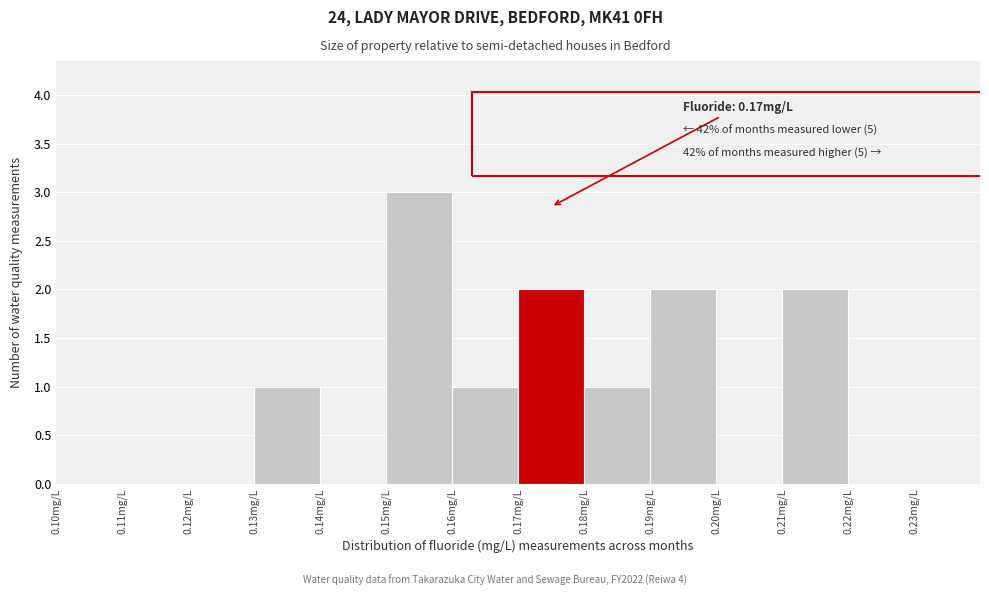

Which range on the x-axis has the tallest bar?

0.15 to 0.16